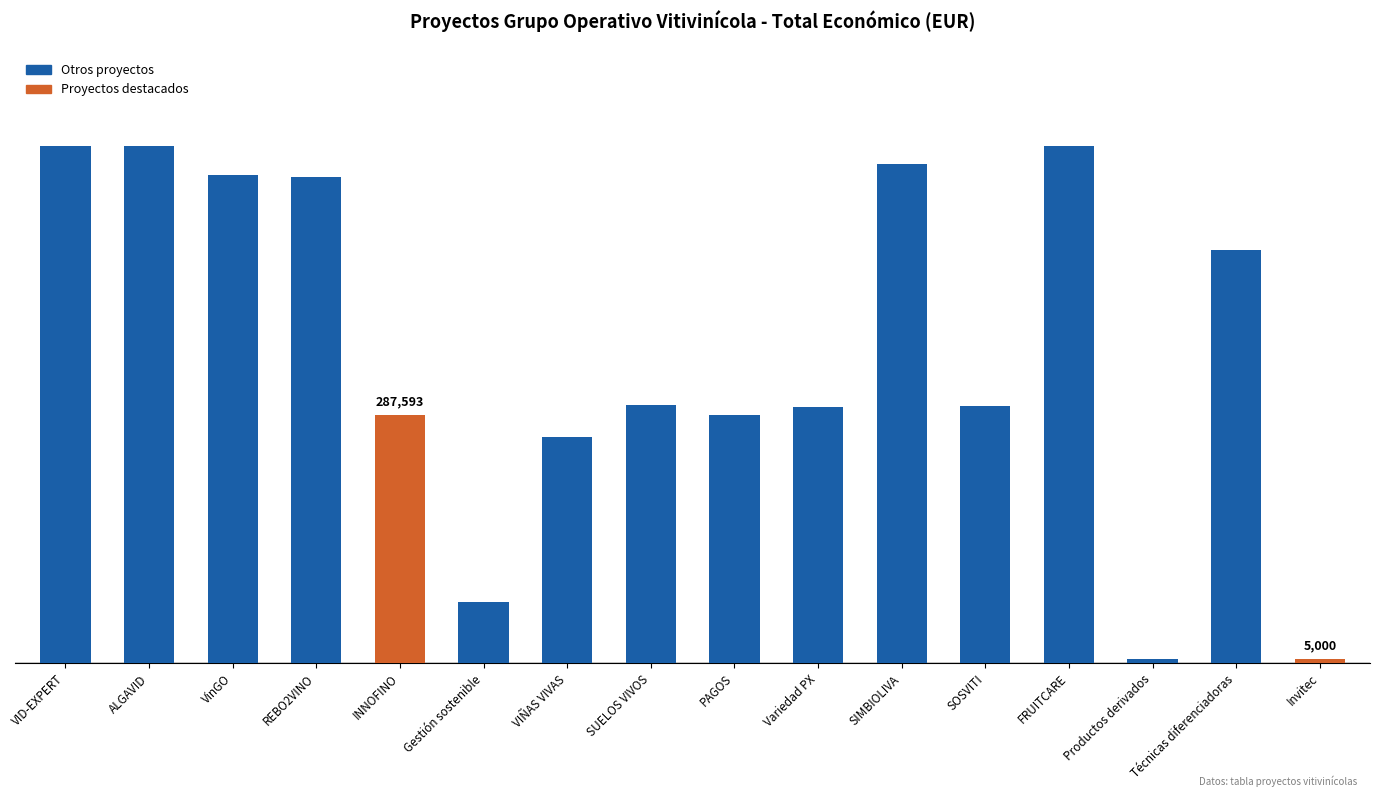

What is the value of the 5th bar from the left?

287593